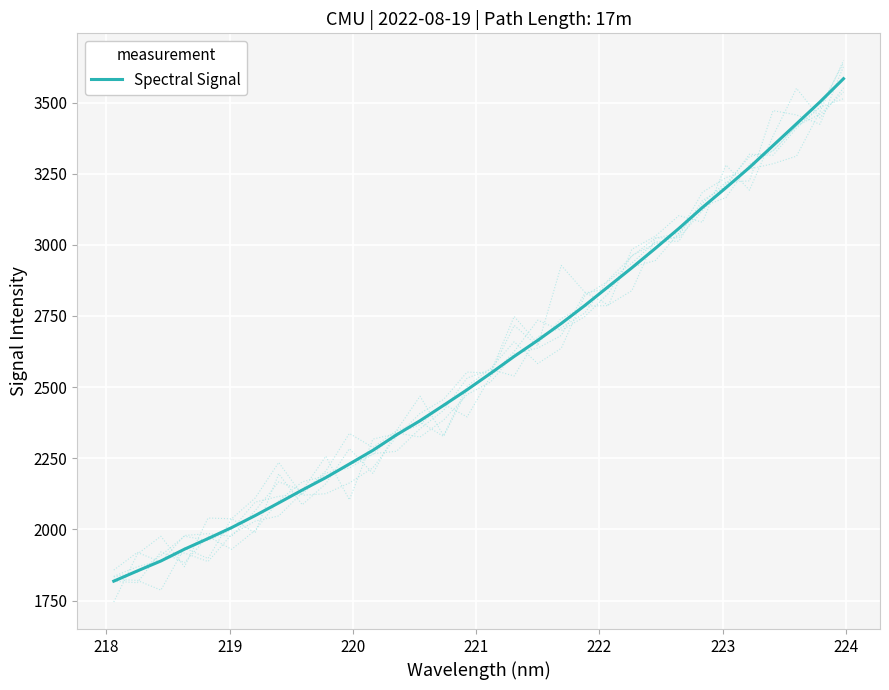

True or false: there are more than 0 points higher than both neighbors.

False